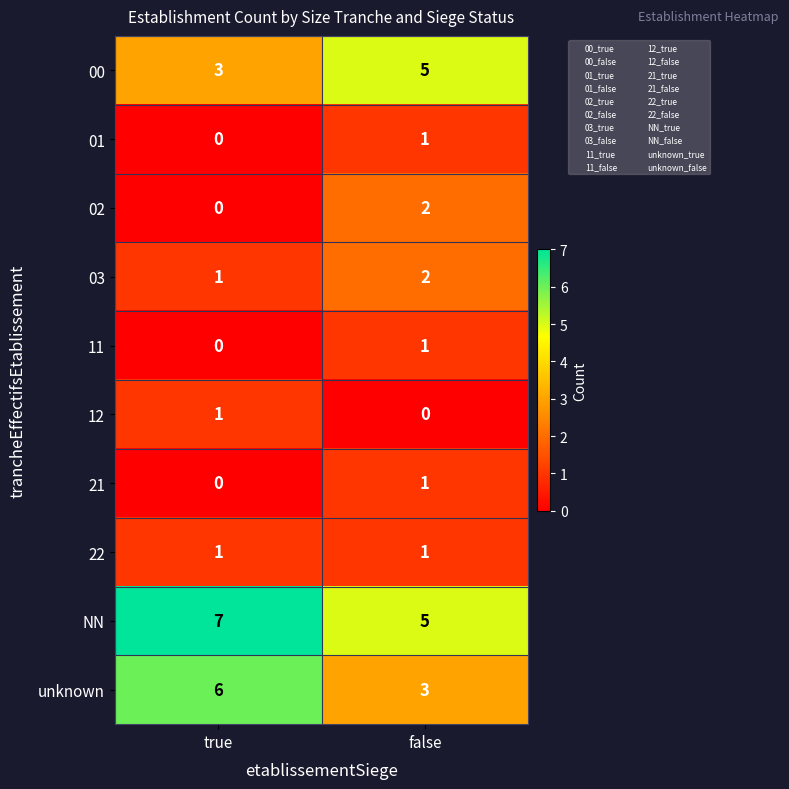

What is the total value across all series at false?

21